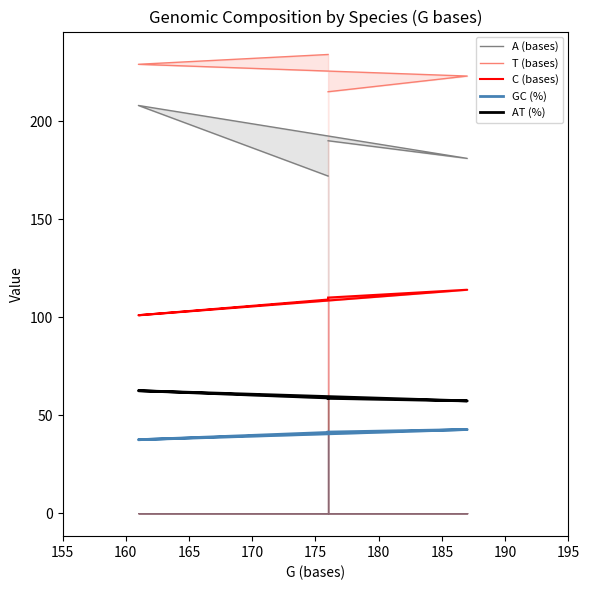

What is the value of the C (bases) point at the 2nd from the left?

101.0